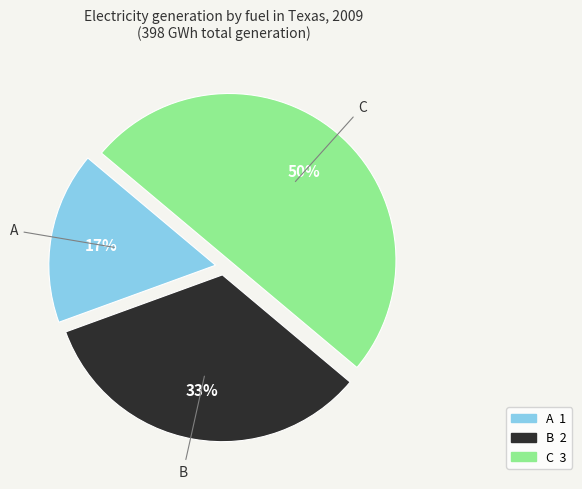

Which slice is the smallest?

A